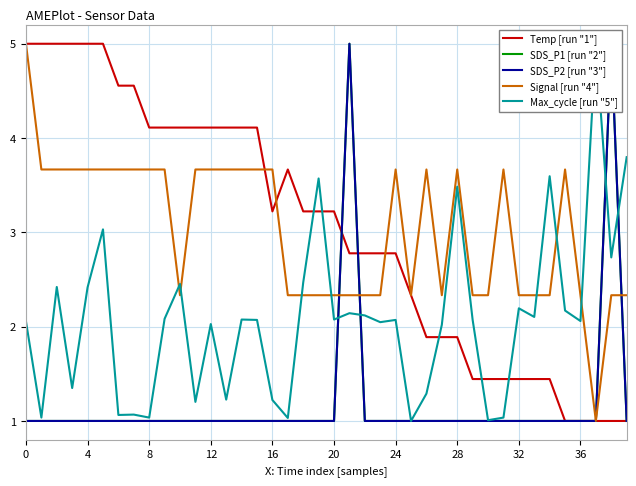

List the labels in order of Temp [run "1"] value, largest first.

0, 4, 8, 12, 16, 20, 24, 28, 32, 36, 10, 11, 12, 13, 14, 15, 17, 16, 18, 19, 20, 21, 22, 23, 24, 25, 26, 27, 28, 29, 30, 31, 32, 33, 34, 35, 36, 37, 38, 39